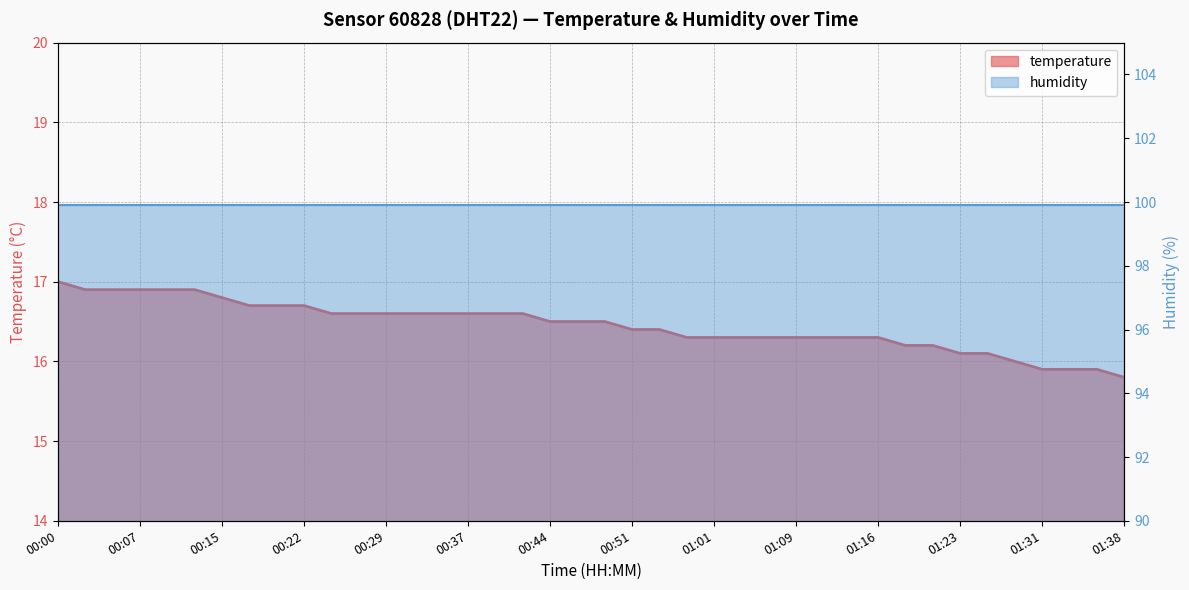

Between 00:46 and 00:07, which is larger?

00:07